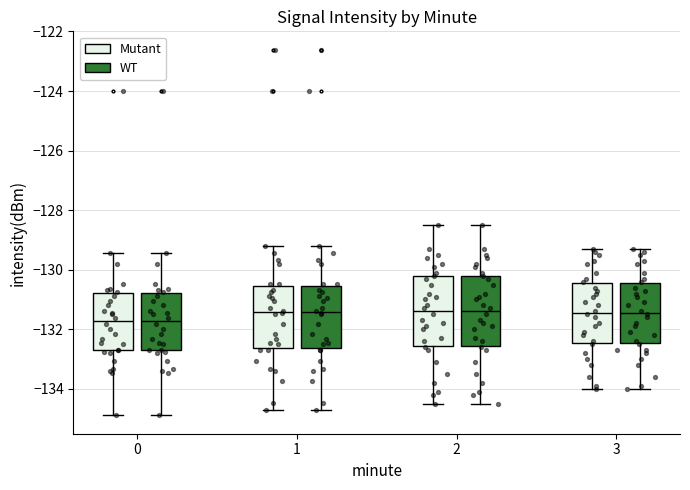

Reading left to right, read every box against the y-axis: the position of its median line, the range the box covers, and the ends of its whiskers. The values are not printed on the chart, so give them approximately, as read against the axis.

0 (Mutant): median -131.8, box -132.6 to -130.8, whiskers -134.8 to -129.4
0 (WT): median -131.8, box -132.6 to -130.8, whiskers -134.8 to -129.4
1 (Mutant): median -131.4, box -132.6 to -130.6, whiskers -134.6 to -129.2
1 (WT): median -131.4, box -132.6 to -130.6, whiskers -134.6 to -129.2
2 (Mutant): median -131.4, box -132.6 to -130.2, whiskers -134.4 to -128.4
2 (WT): median -131.4, box -132.6 to -130.2, whiskers -134.4 to -128.4
3 (Mutant): median -131.4, box -132.4 to -130.4, whiskers -134.0 to -129.2
3 (WT): median -131.4, box -132.4 to -130.4, whiskers -134.0 to -129.2